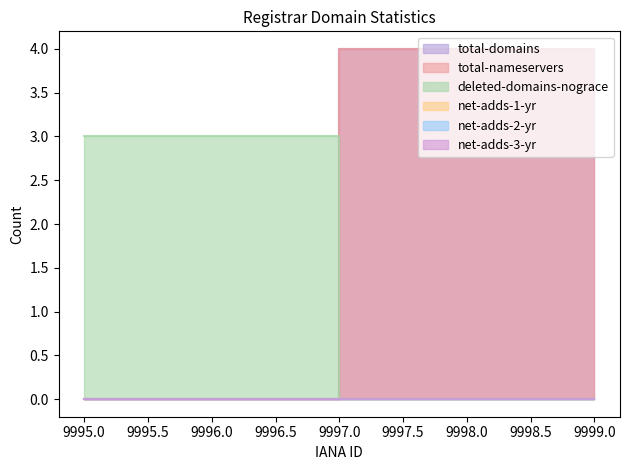

What is the difference between the highest and lowest values at 9995?

3